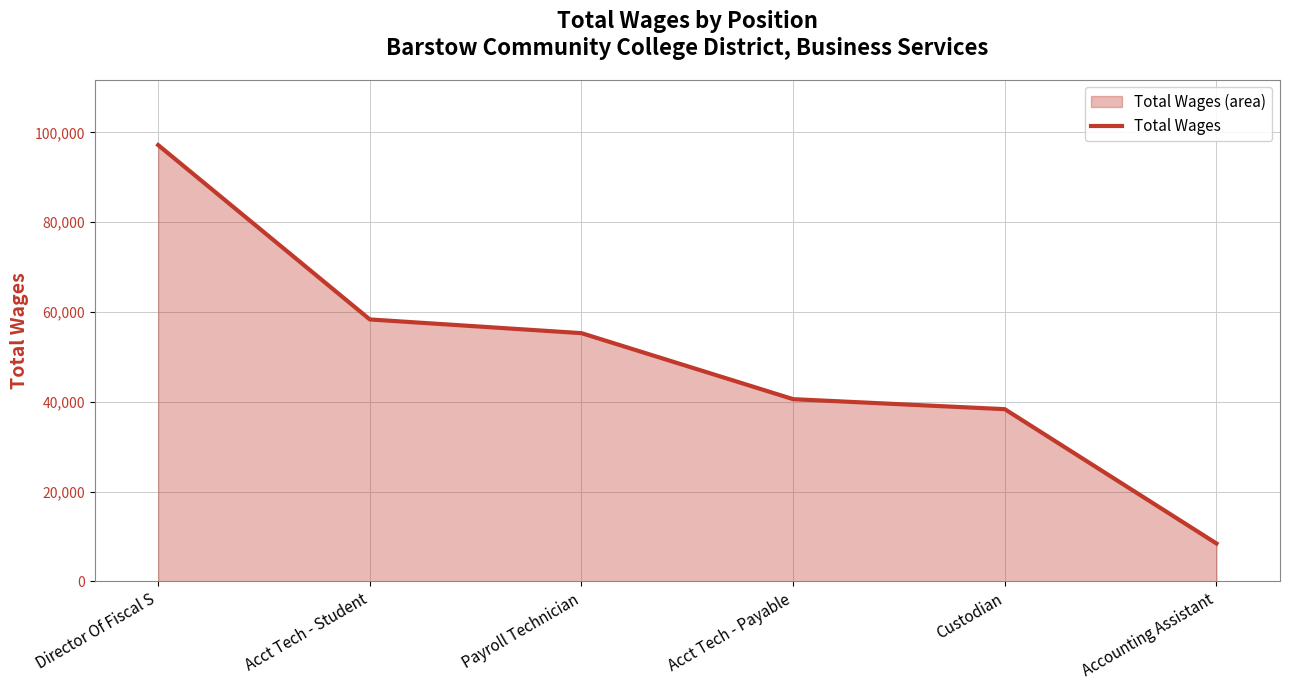

Reading right to left, transcribe all the data shown in this chart.

Accounting Assistant=8433	Custodian=38344	Acct Tech - Payable=40575	Payroll Technician=55273	Acct Tech - Student=58327	Director Of Fiscal S=97163